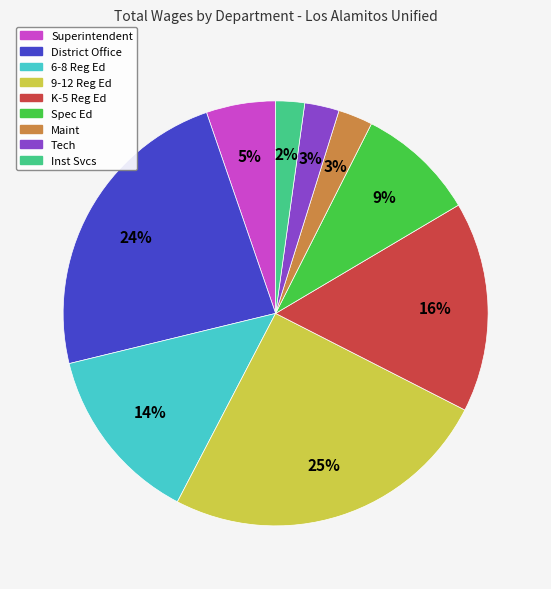

To the nearest percent, what is the difference between the largest and smallest slice percentages?

23%